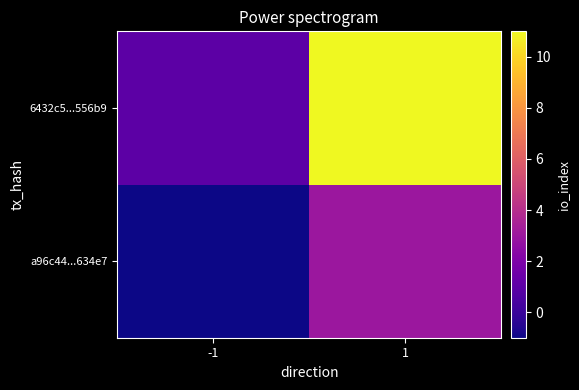

At how many categories does at least one series exceed 7?

1